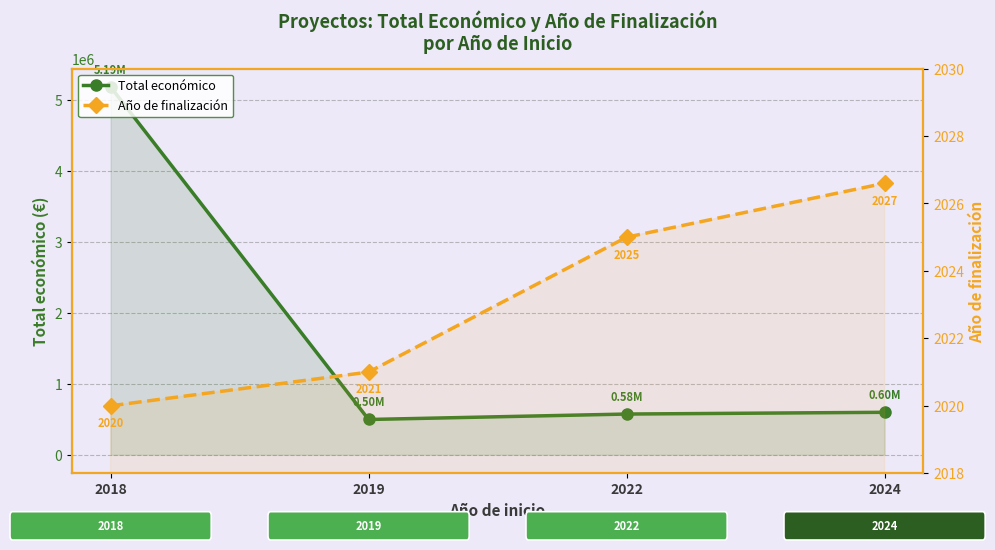

At which category is the sum across all series the highest?

2018